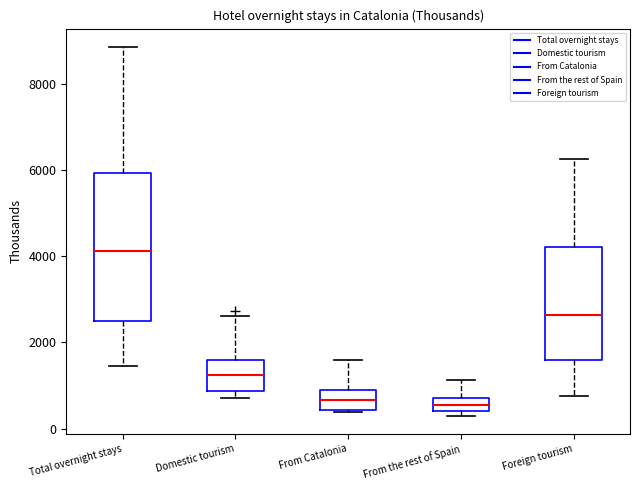

Comparing the boxes themselves (not the whiskers), which one is the tallest?

Total overnight stays